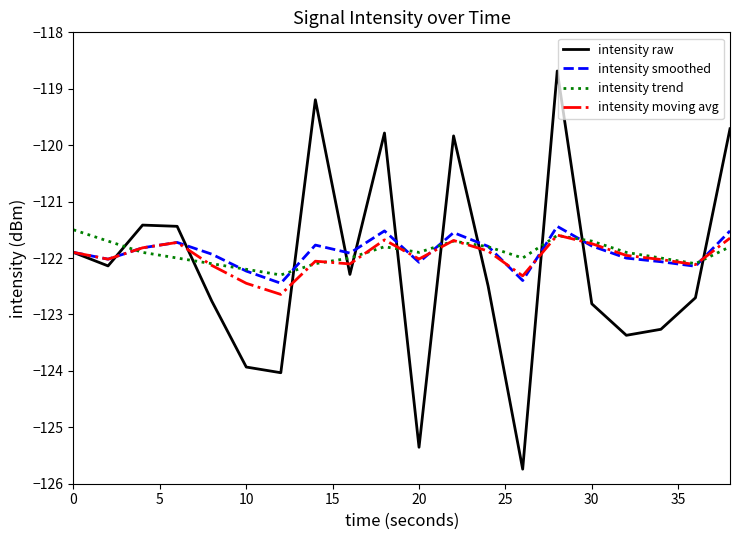

Which series has the largest range (max minus min)?

intensity raw